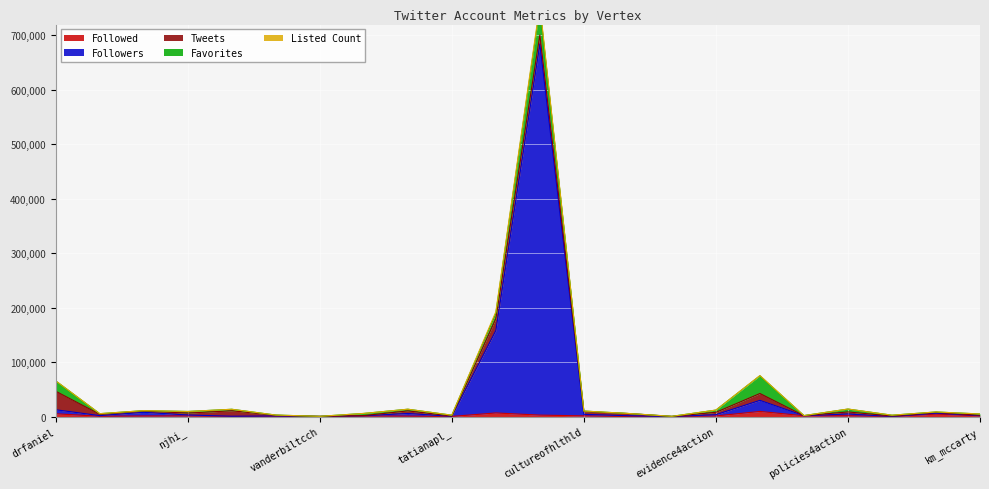

What is the label of the 21st point from the left?

systems4action